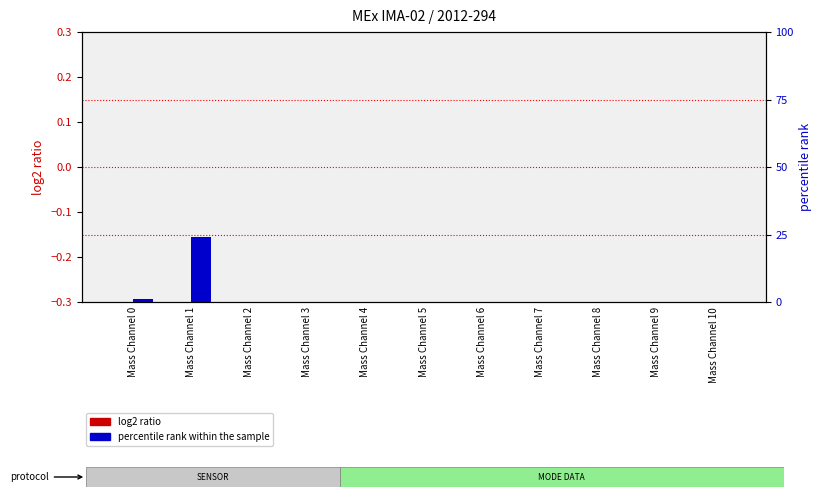

At how many categories does at least one series exceed 10?

1